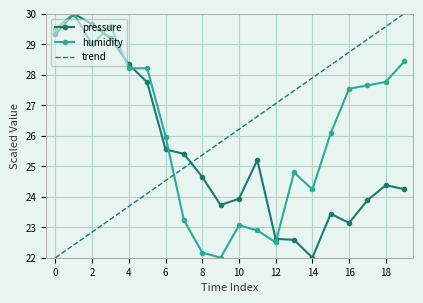

Which series ends up on top after the final intersection of trend and humidity?

trend